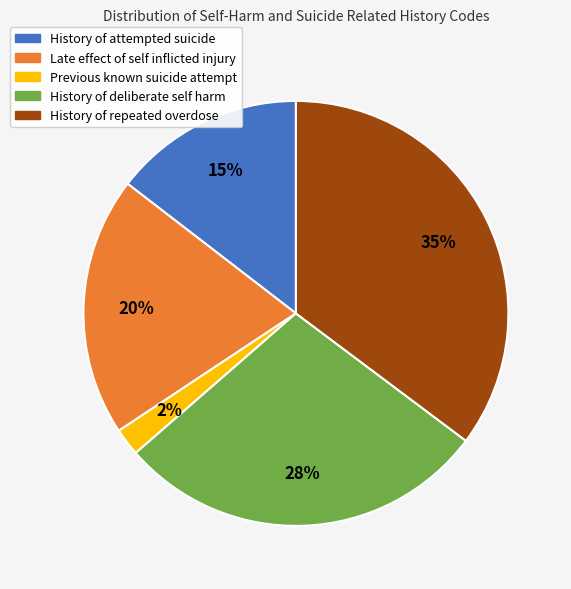

Between History of repeated overdose and History of attempted suicide, which is larger?

History of repeated overdose